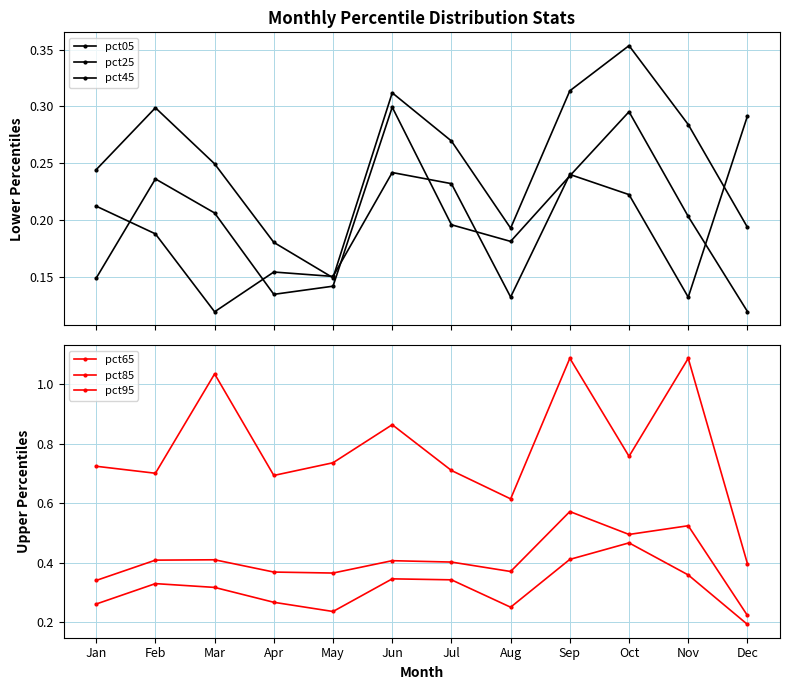

True or false: pct25 has a value of 0.2 at May.

False